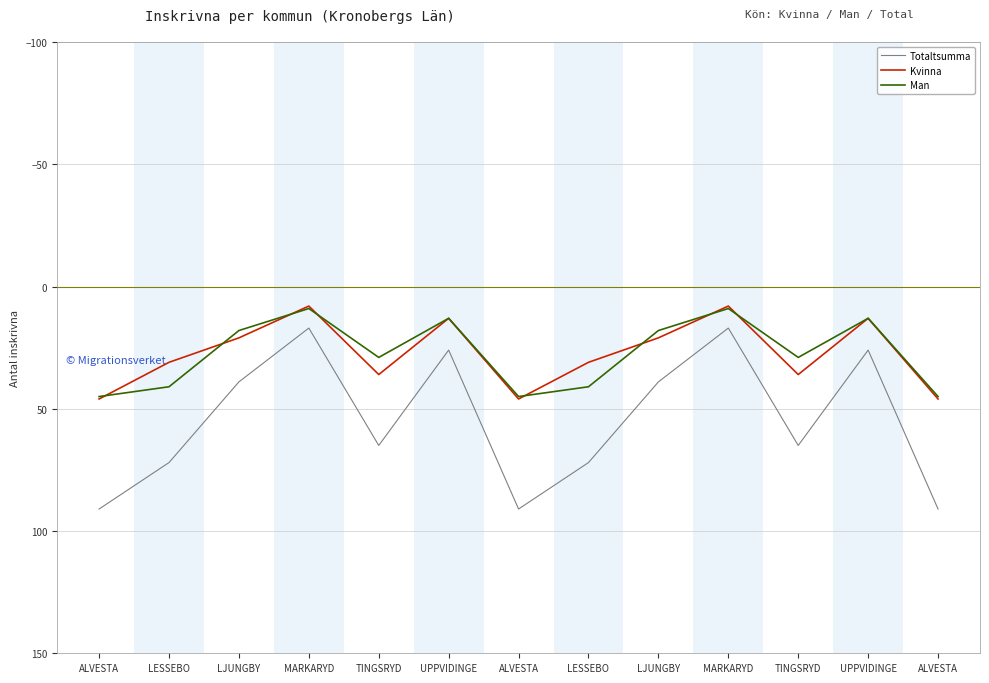

Does the chart have visible grid lines?

Yes